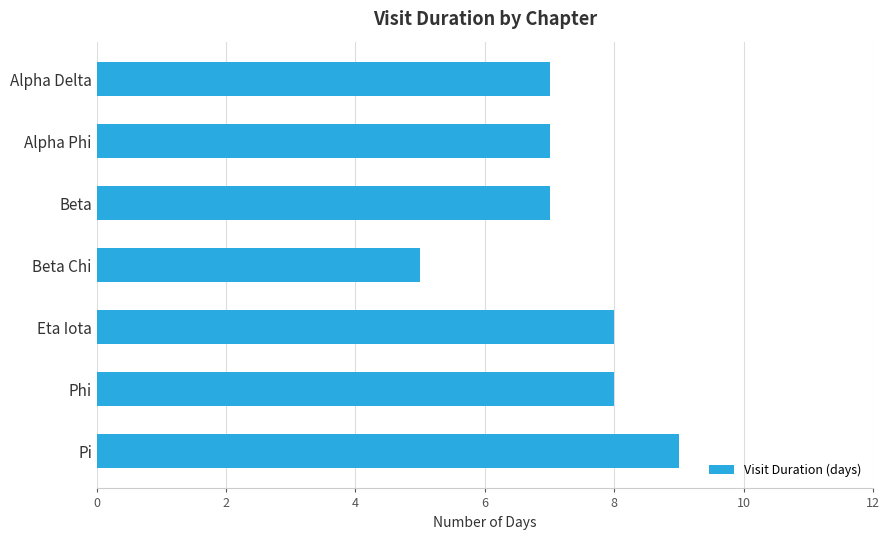

Which has a higher value, Beta Chi or Alpha Phi?

Alpha Phi